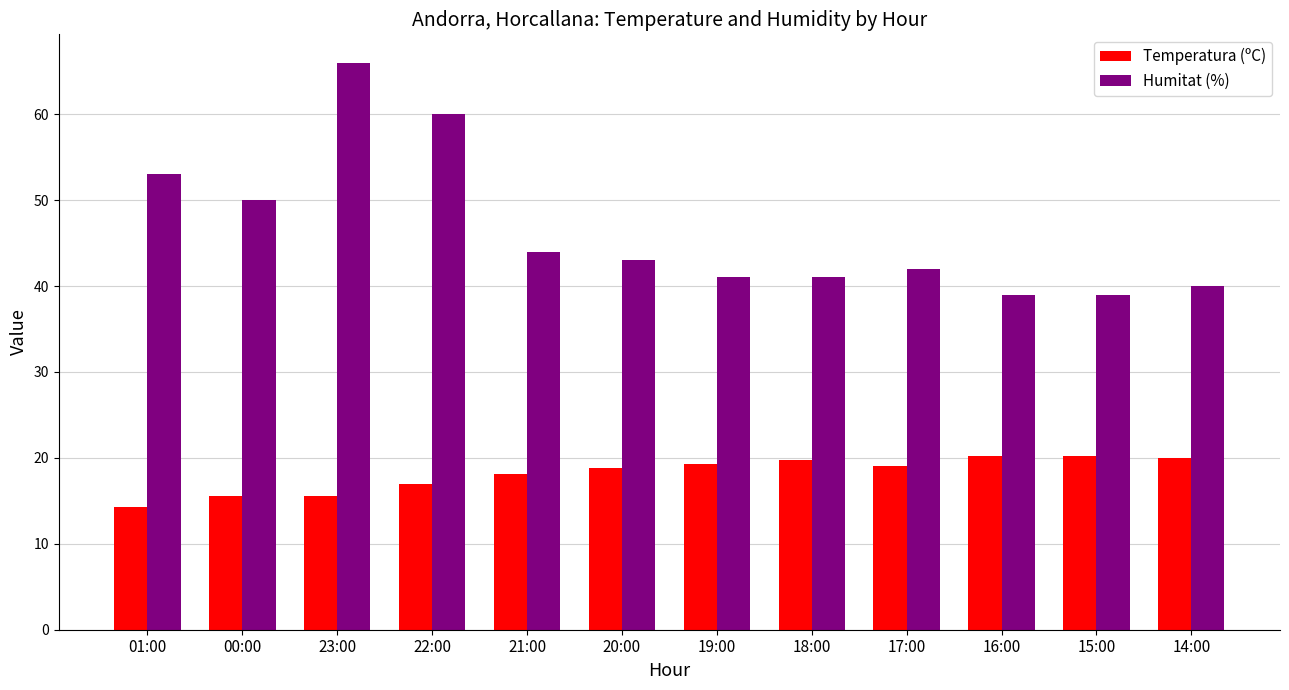

Does the chart contain any negative values?

No